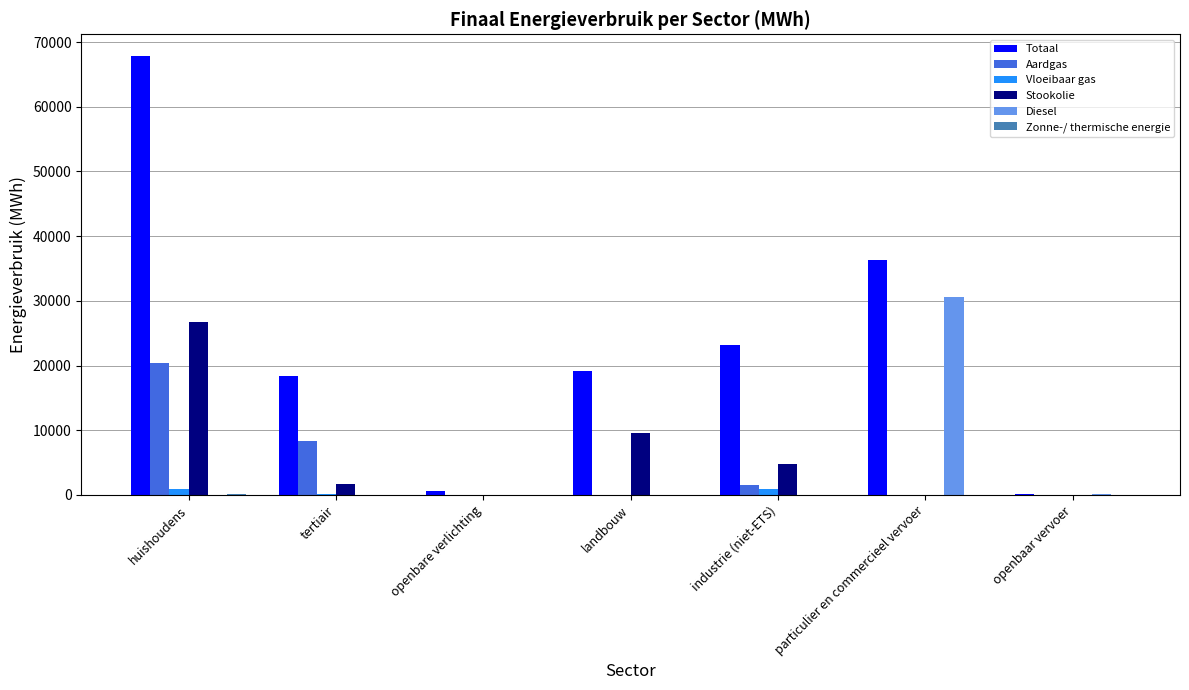

Between particulier en commercieel vervoer and openbaar vervoer, which series saw the biggest shift?

Totaal